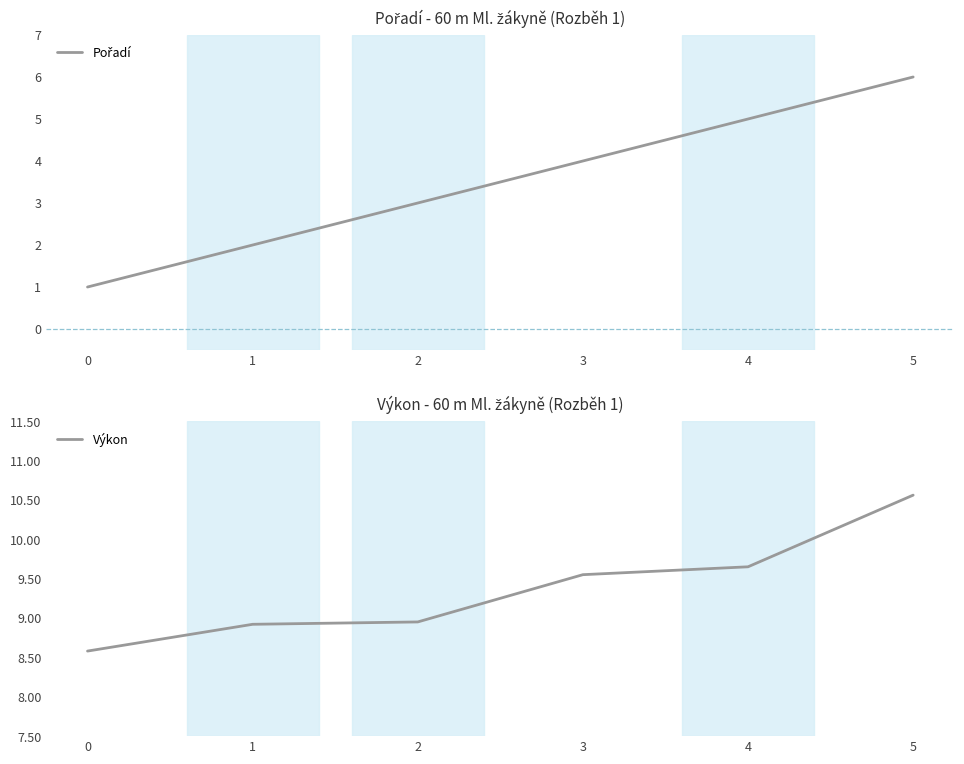

Reading right to left, list all the values displayed in this chart.

Pořadí: 5=6.0	4=5.0	3=4.0	2=3.0	1=2.0	0=1.0
Výkon: 5=10.6	4=9.7	3=9.6	2=8.9	1=8.9	0=8.6